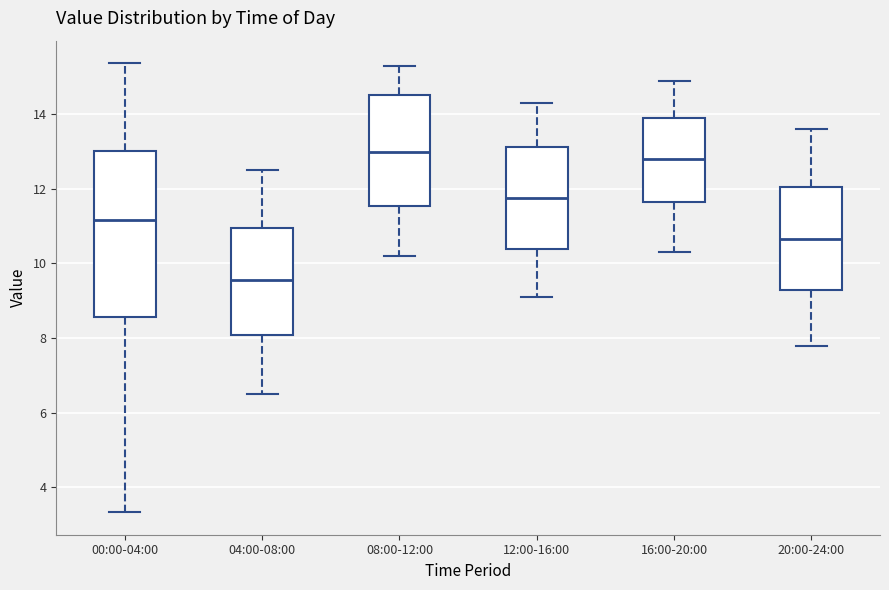

Reading left to right, transcribe this box plot: for each box, give where its median line is, the range the box spans, and where its two whiskers end, as read against the y-axis. The values are not printed on the chart, so give them approximately, as read against the axis.

00:00-04:00: median 11.2, box 8.6 to 13.0, whiskers 3.4 to 15.4
04:00-08:00: median 9.6, box 8.0 to 11.0, whiskers 6.6 to 12.6
08:00-12:00: median 13.0, box 11.6 to 14.6, whiskers 10.2 to 15.4
12:00-16:00: median 11.8, box 10.4 to 13.2, whiskers 9.2 to 14.4
16:00-20:00: median 12.8, box 11.6 to 14.0, whiskers 10.4 to 15.0
20:00-24:00: median 10.6, box 9.2 to 12.0, whiskers 7.8 to 13.6